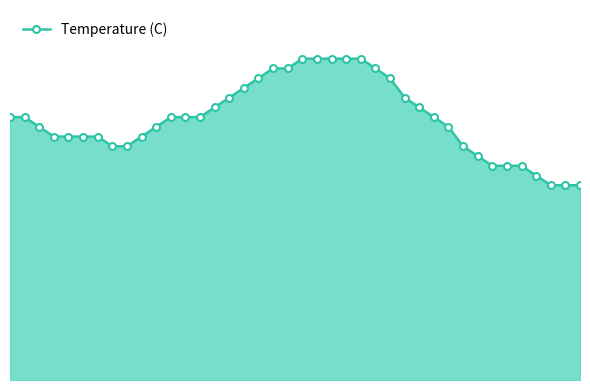

Rank the categories by value from highest to lowest.

20, 21, 22, 23, 24, 18, 19, 25, 17, 26, 16, 15, 27, 14, 28, 0, 1, 11, 12, 13, 29, 2, 10, 30, 3, 4, 5, 6, 9, 7, 8, 31, 32, 33, 34, 35, 36, 37, 38, 39